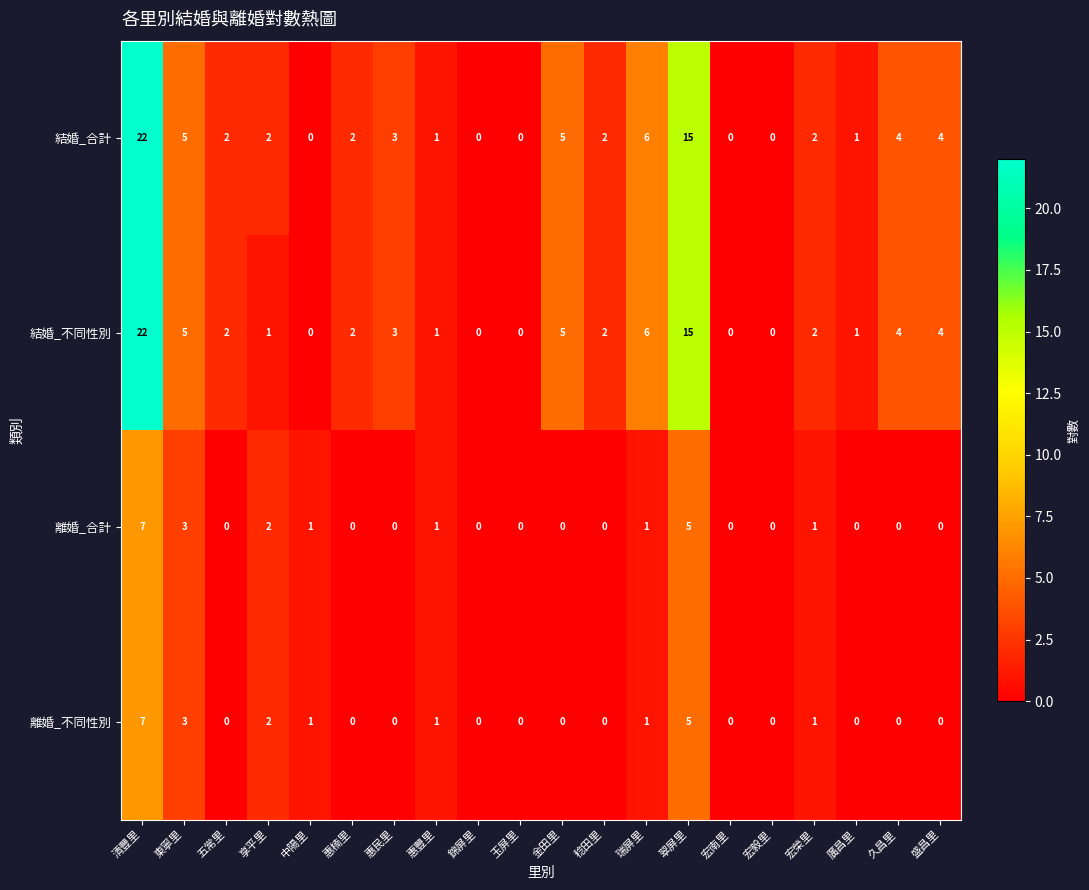

The 離婚_不同性別 series shows 5 at 翠屏里. True or false?

True